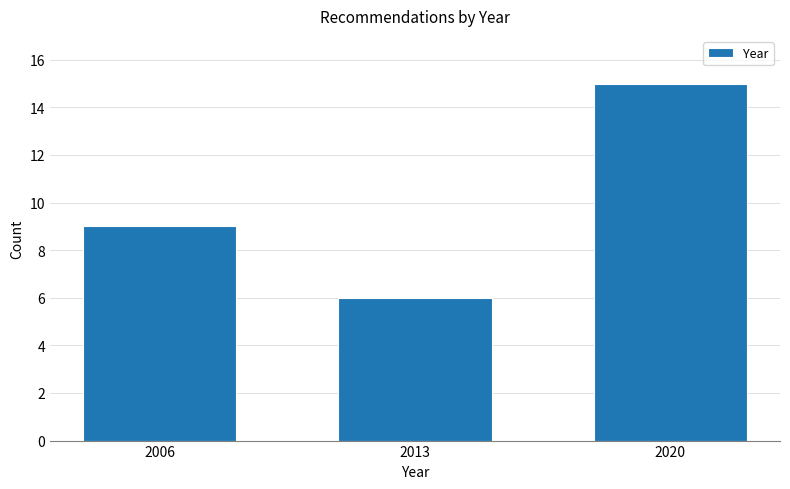

Reading left to right, transcribe all the data shown in this chart.

2006=9	2013=6	2020=15